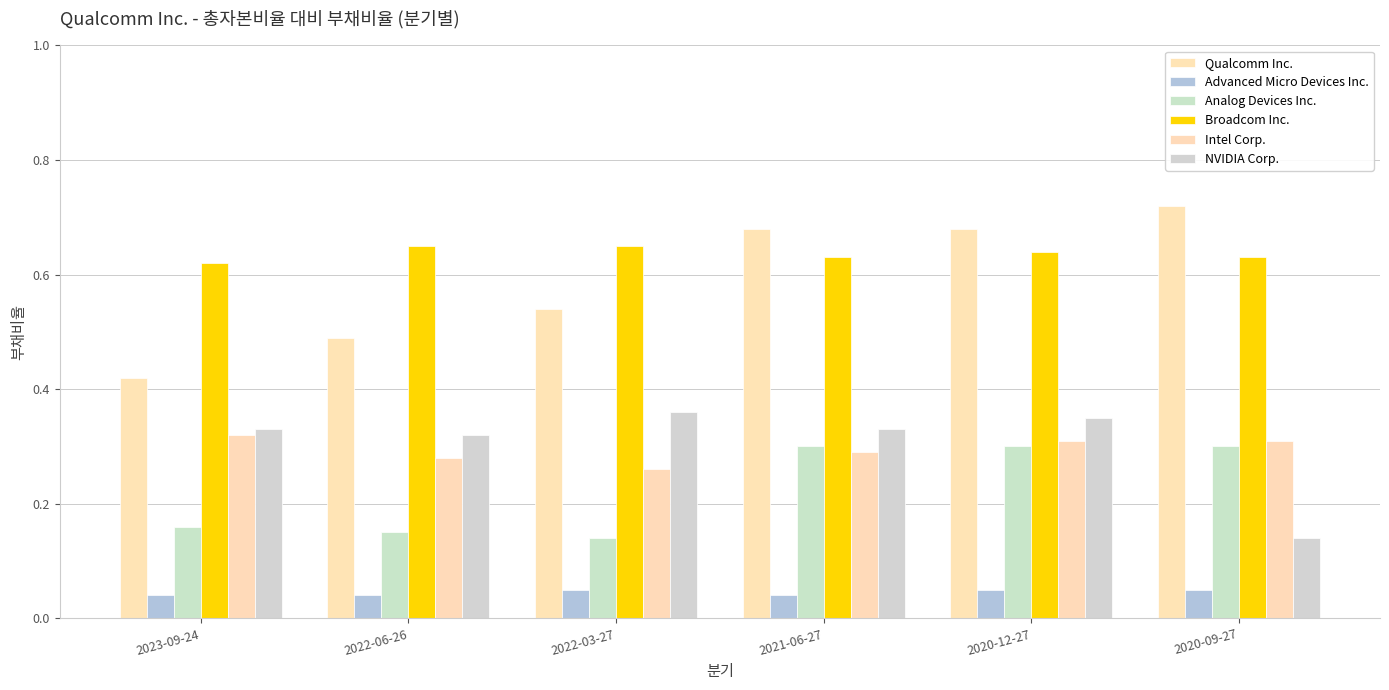

Between 2023-09-24 and 2020-12-27, which is larger?

2020-12-27